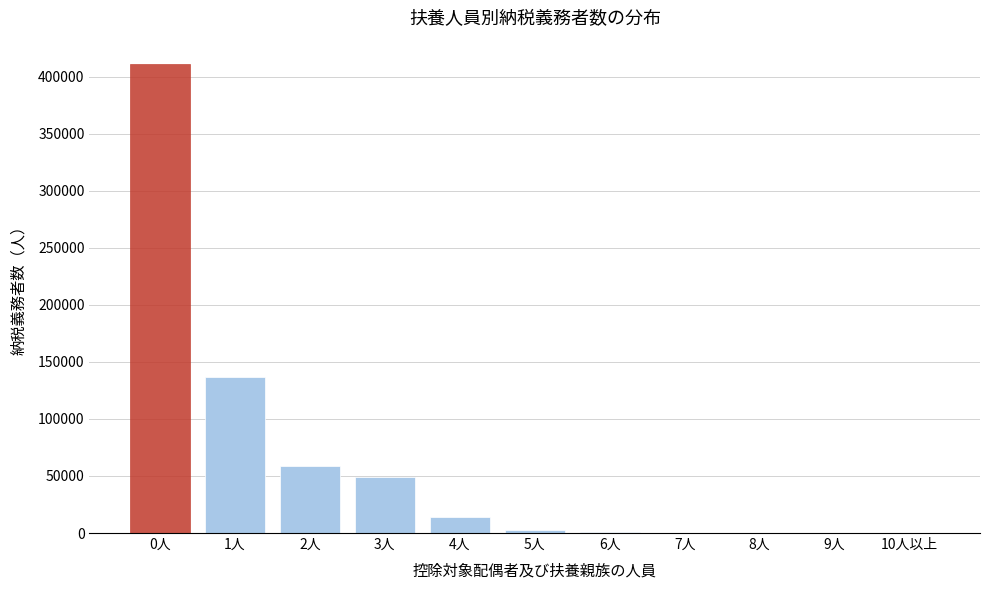

What is the greatest value displayed?

410878